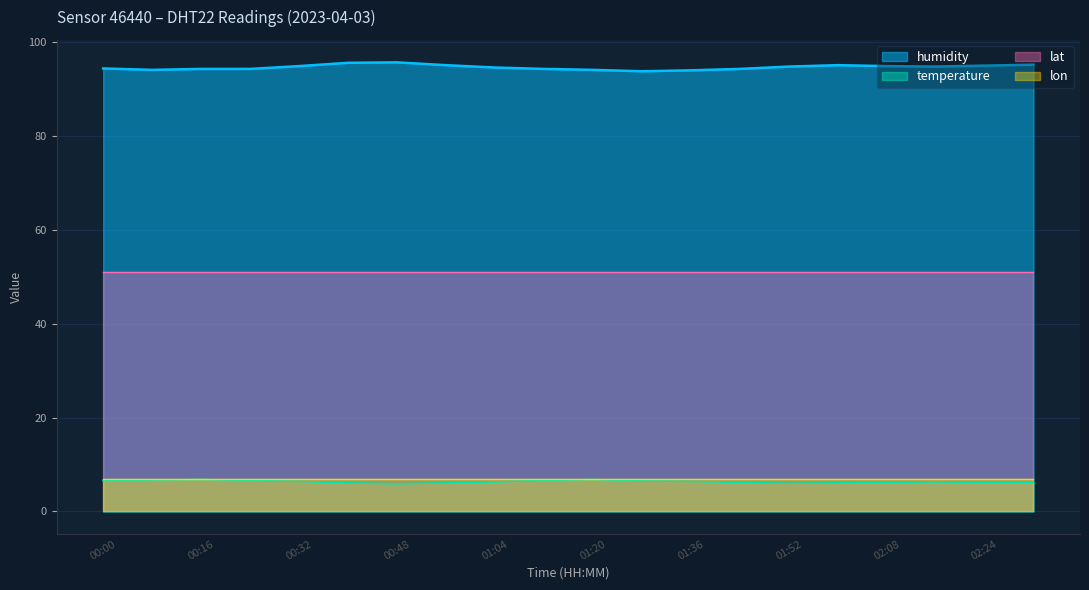

How many series are shown in this chart?

4